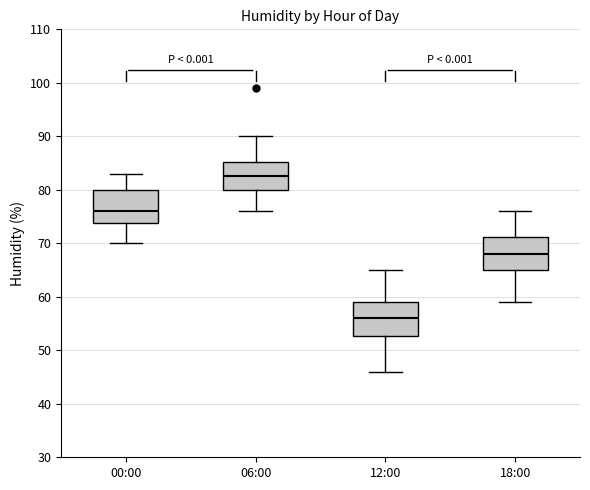

Which box's median line is the lowest?

12:00